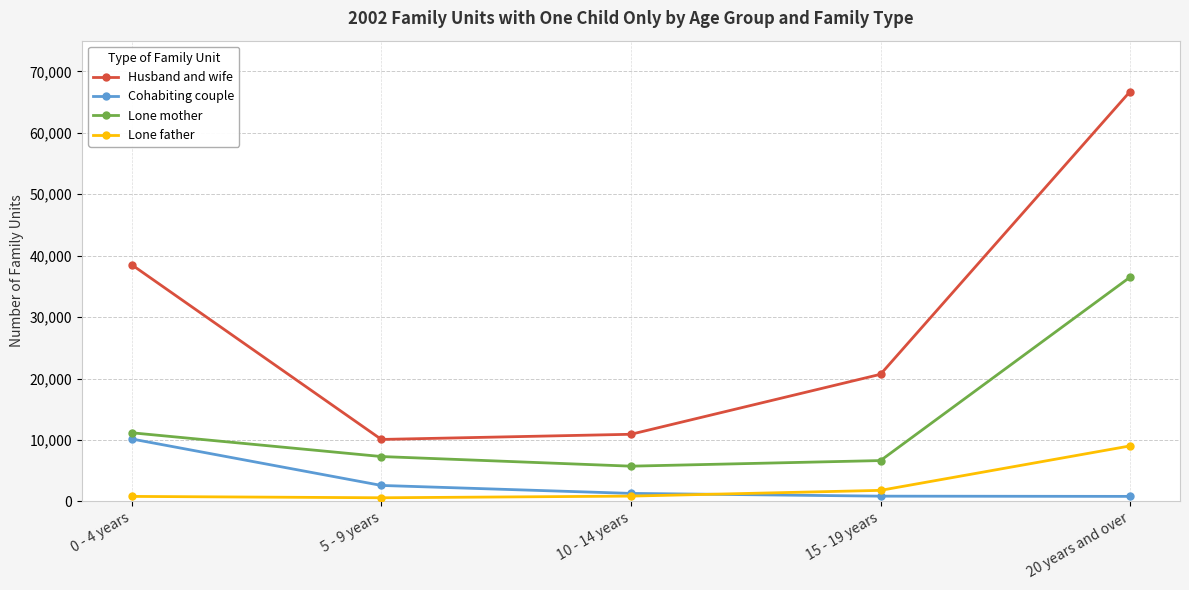

Count the number of categories in the chart.

5